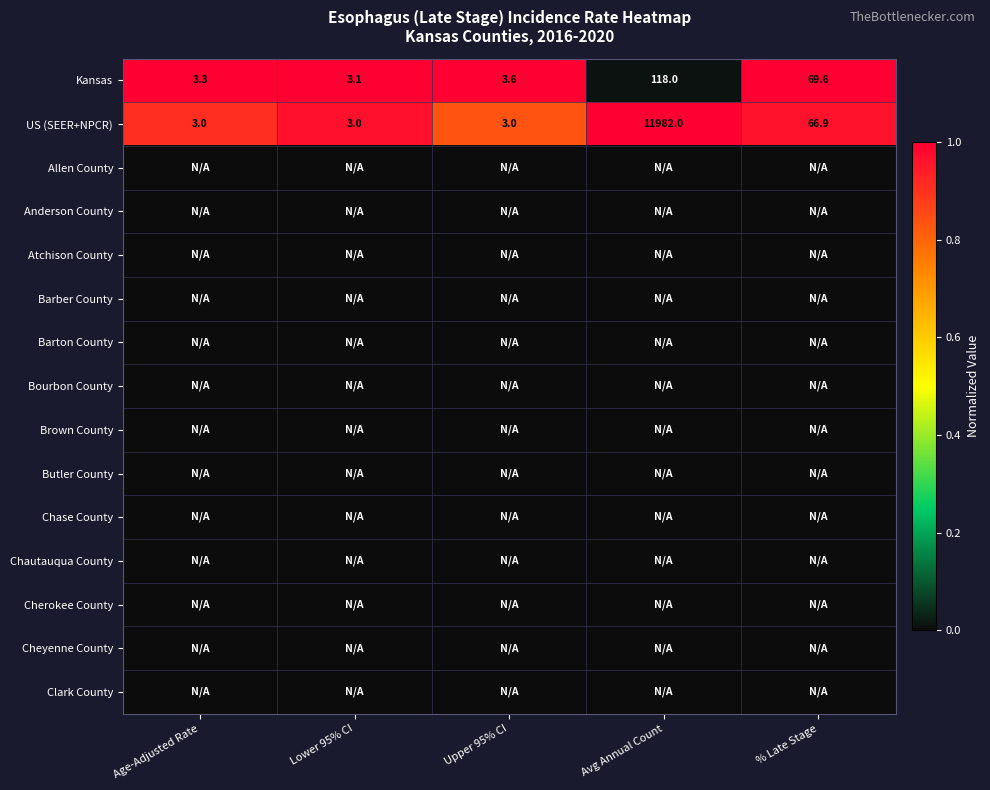

Which category has the highest value in the Kansas series?

Avg Annual Count